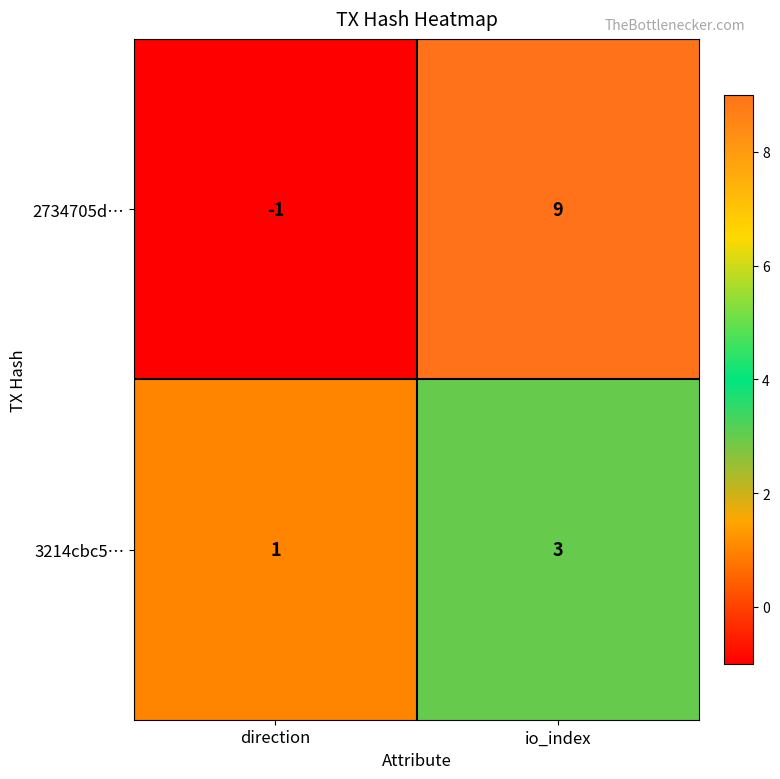

Which category has the lowest value in the 3214cbc5… series?

direction